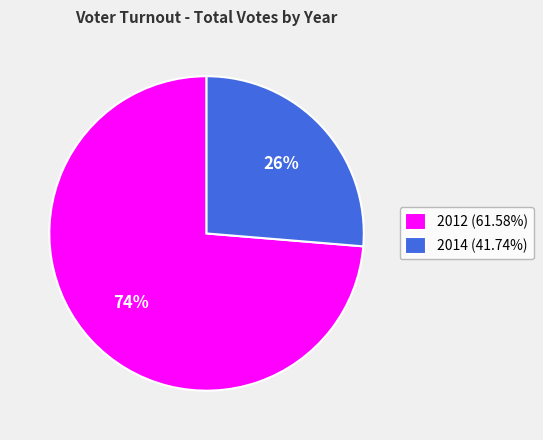

What percentage is the 2014 (41.74%) slice, to the nearest percent?

26%